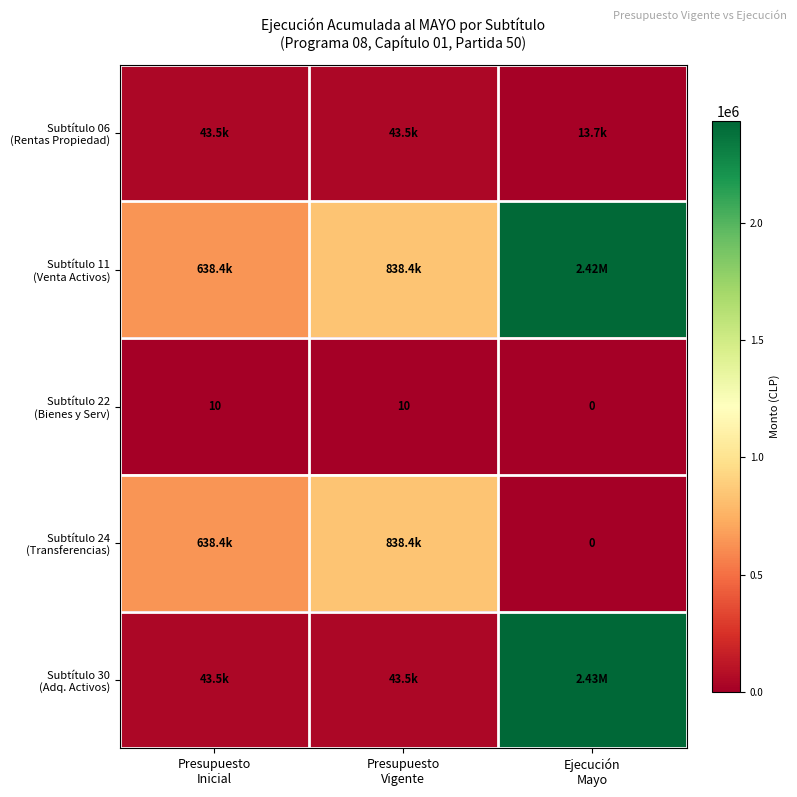

Which category has the lowest value in the Subtítulo 22 (Bienes y Serv) series?

Ejecución Mayo